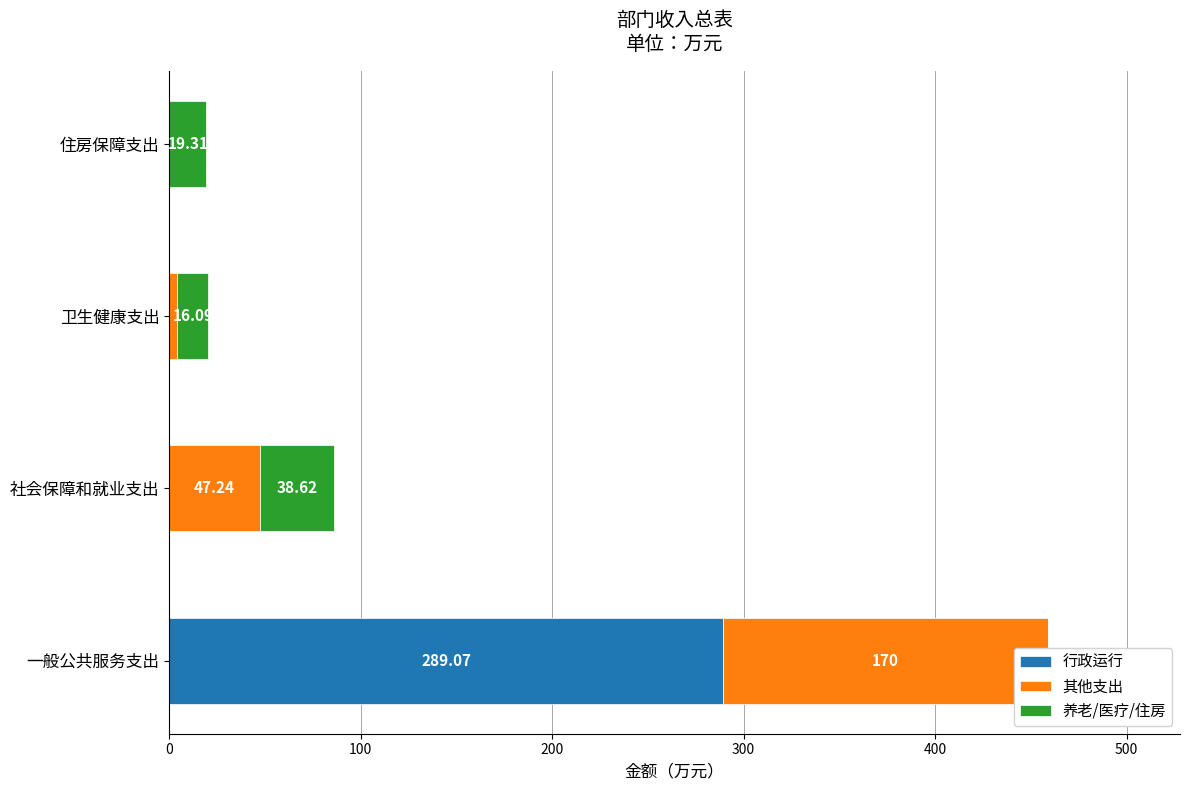

List the series in order of their peak value, lowest first.

养老/医疗/住房, 其他支出, 行政运行